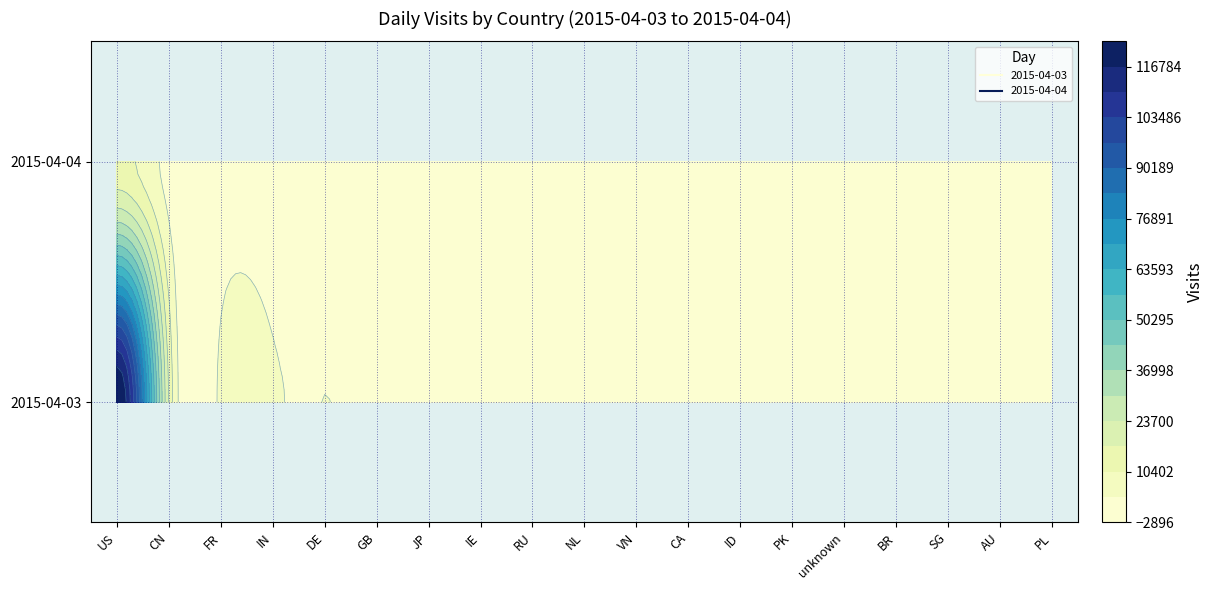

The value of 2015-04-04 at IN is 310. True or false?

True